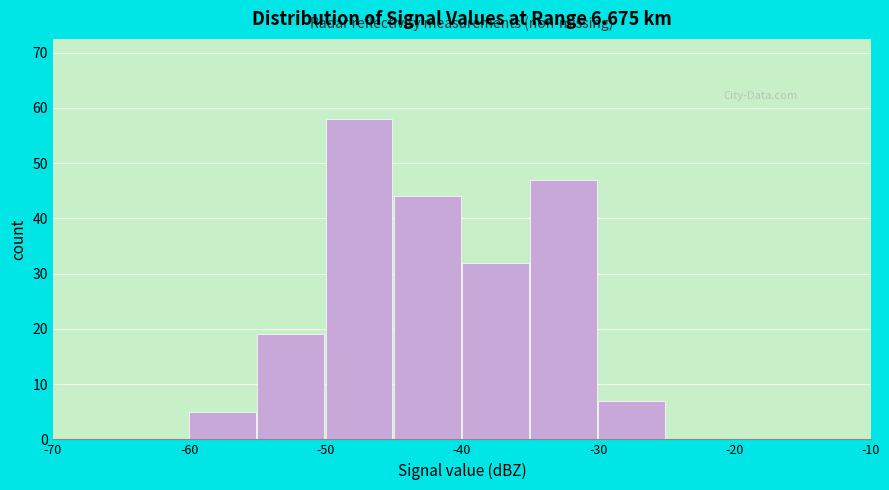

Over which range of the x-axis is the bar tallest?

-50 to -45